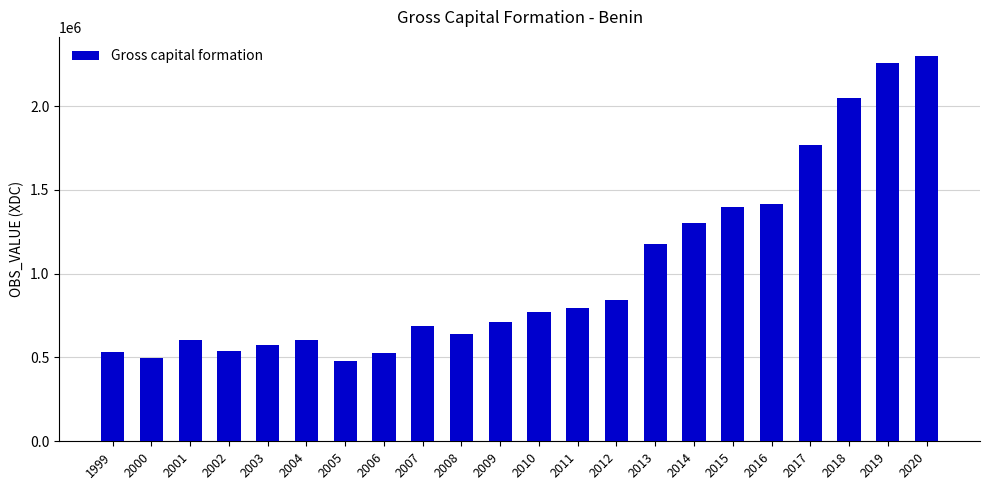

What is the smallest value displayed?

477365.3